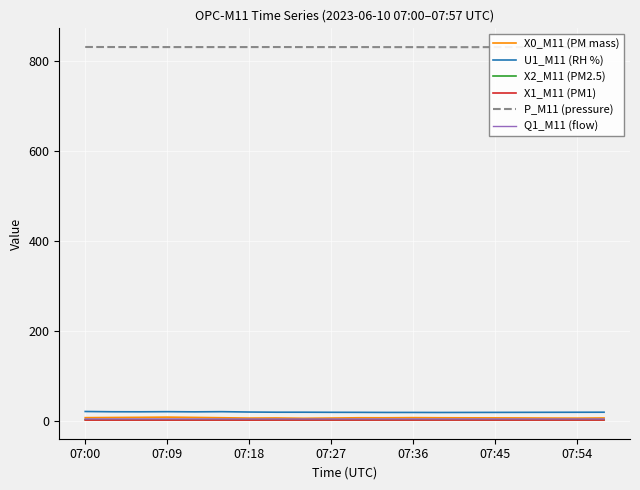

True or false: X0_M11 (PM mass) and U1_M11 (RH %) intersect in this chart.

False